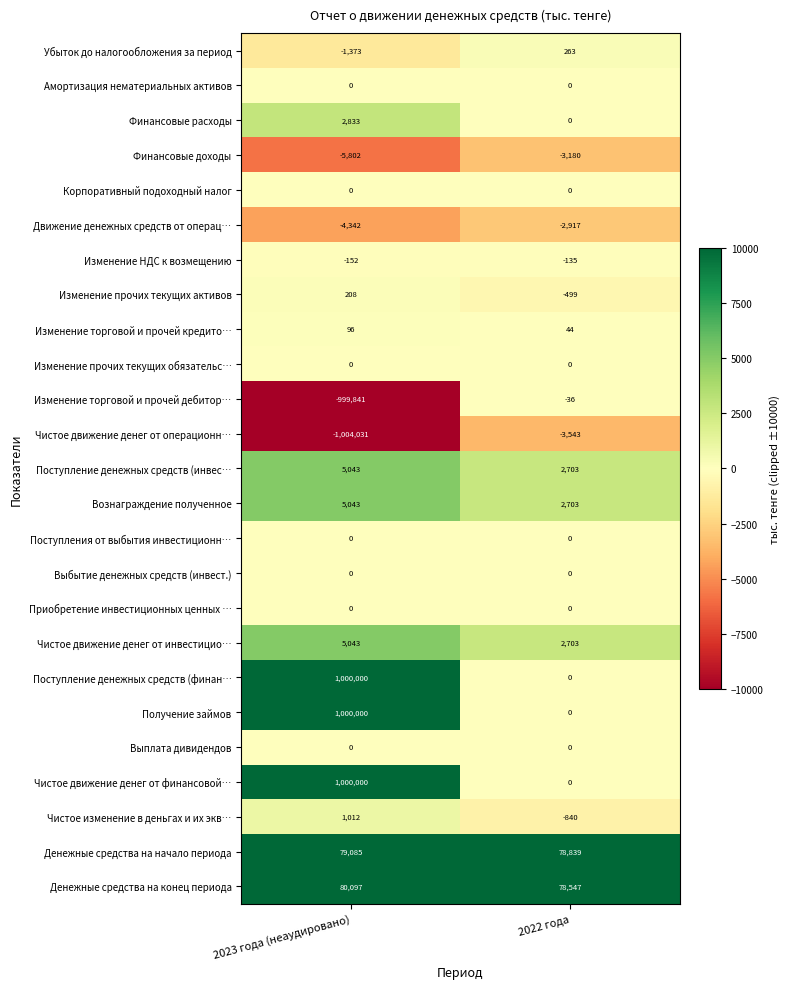

The Изменение торговой и прочей кредито… series shows 54 at 2023 года (неаудировано). True or false?

False